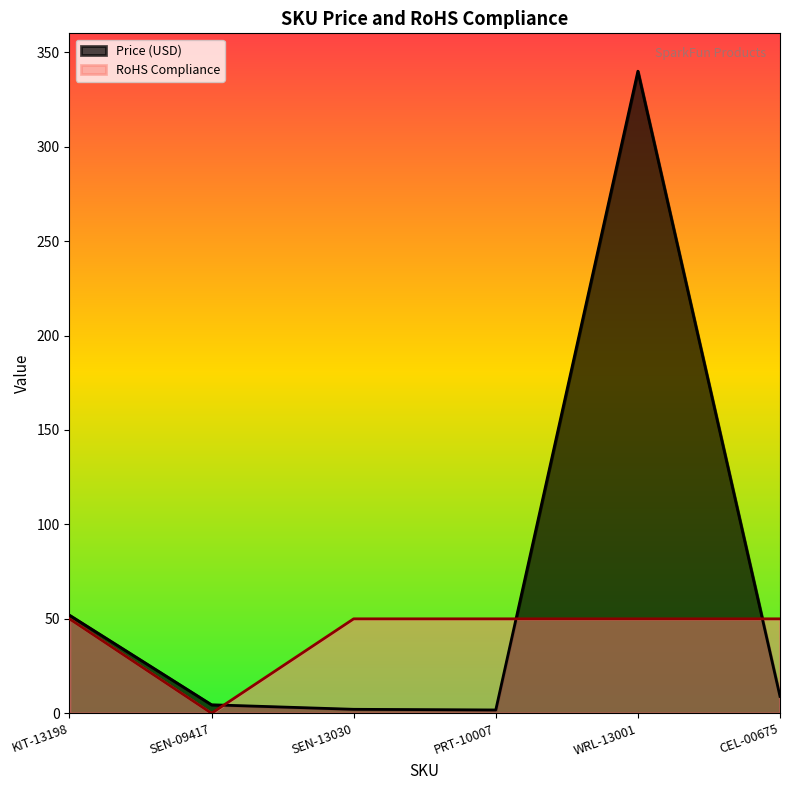

At how many categories does at least one series exceed 255?

1